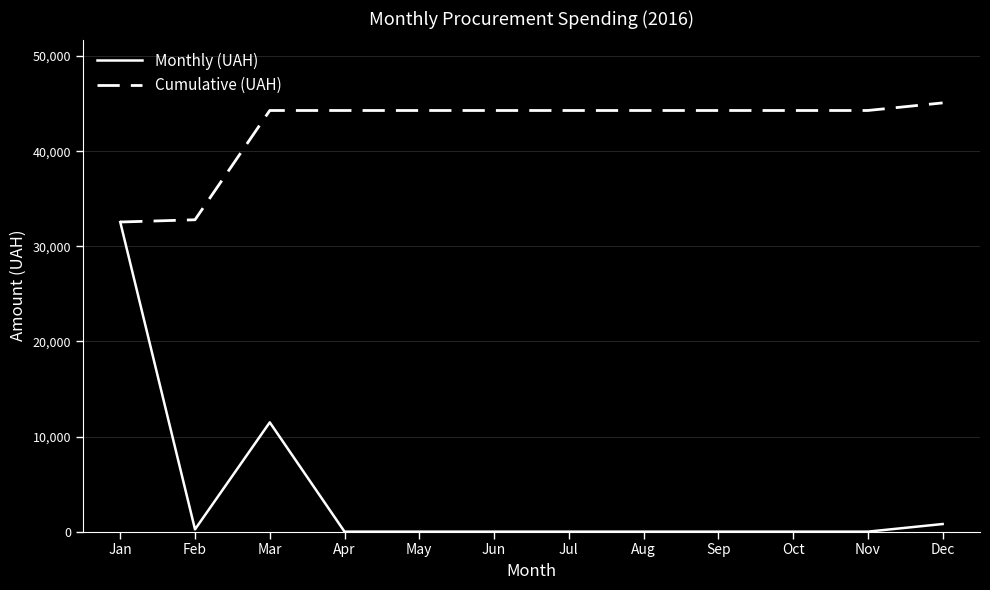

List the series in order of their peak value, highest first.

Cumulative (UAH), Monthly (UAH)